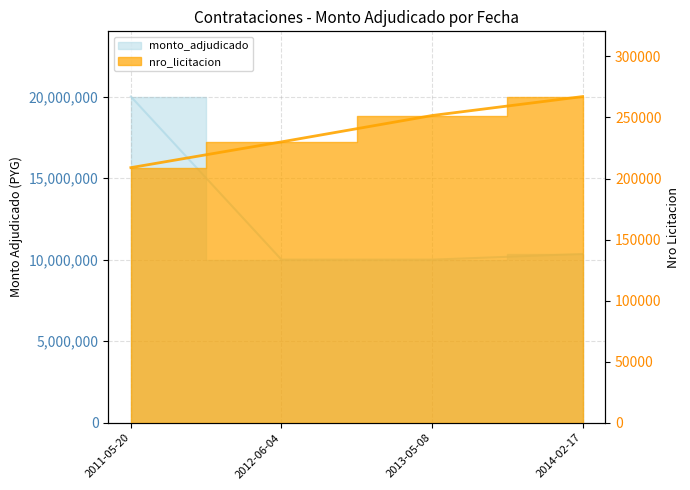

Is it true that monto_adjudicado equals 10000000 at 2012-06-04?

True